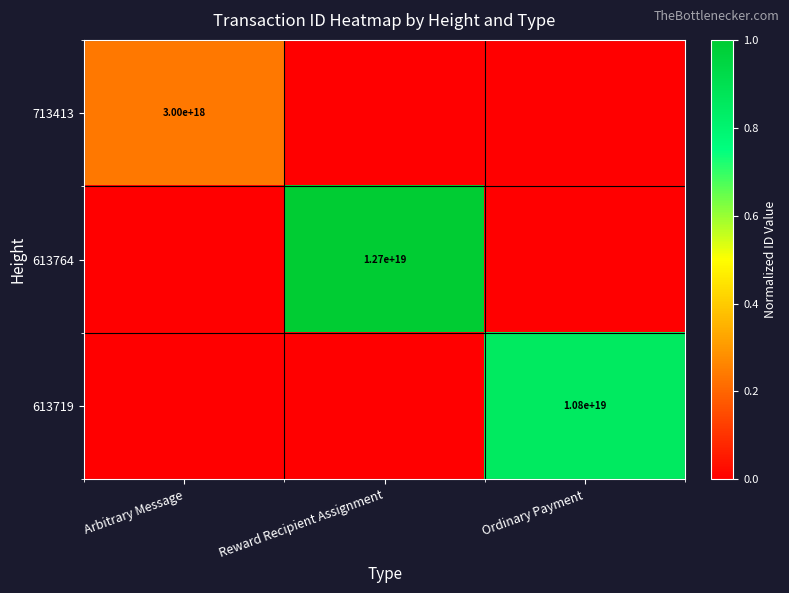

The 613764 series shows 12700000000000000000 at Reward Recipient Assignment. True or false?

True